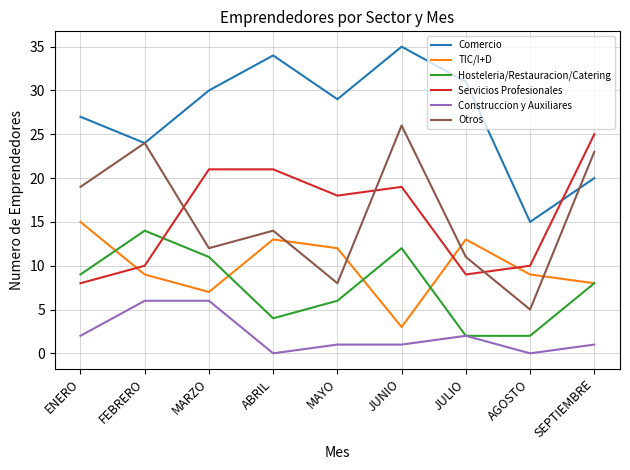

Does the chart have visible grid lines?

Yes